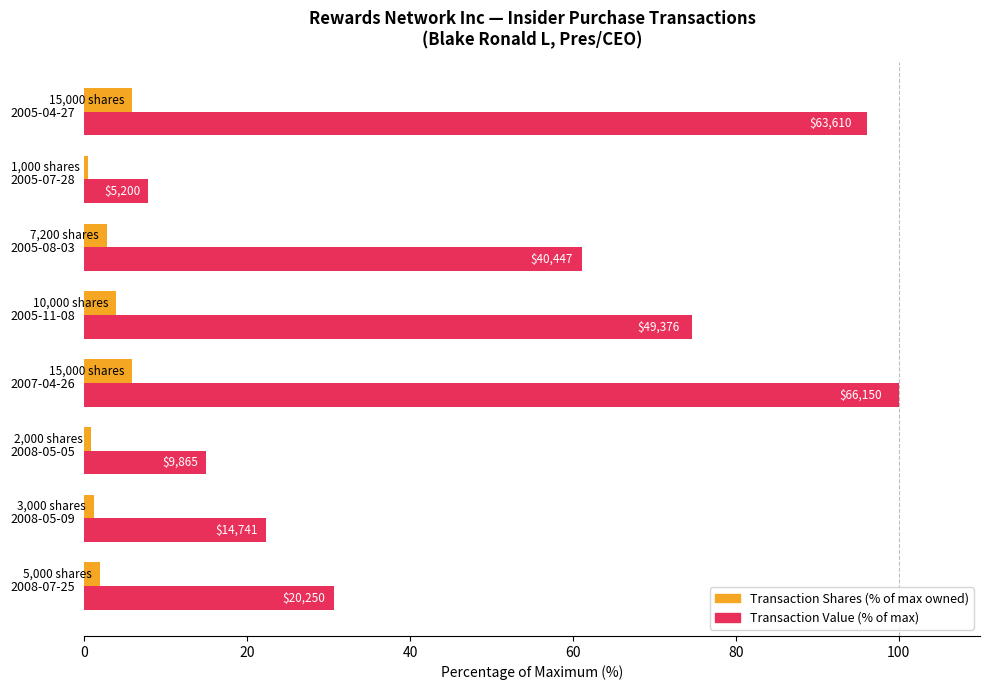

What is the average value of the Transaction Value (% of max) series?

51.0